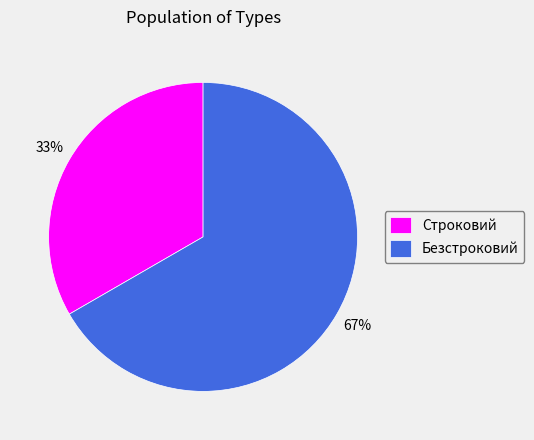

Does Строковий represent more than half of the total?

No